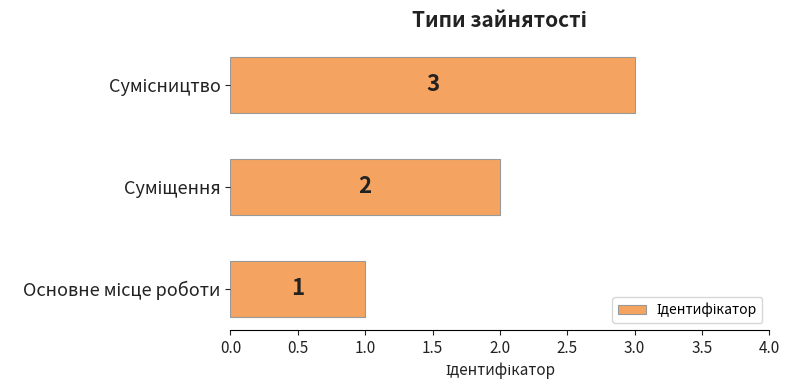

Count the values in the range 1 to 3.

3